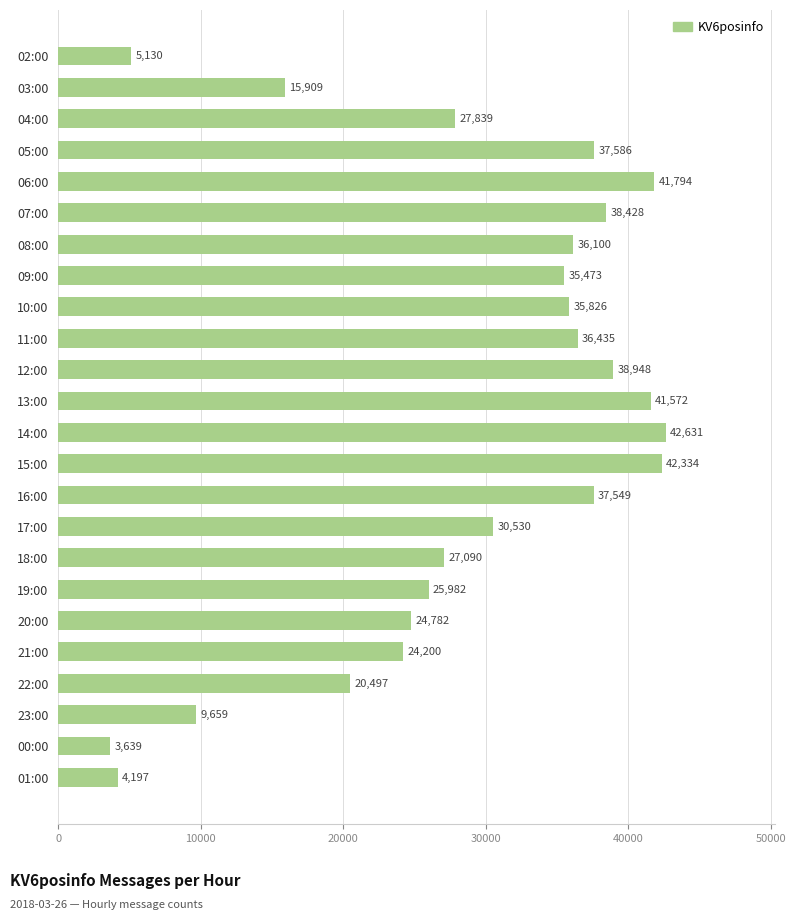

Reading top to bottom, what are all the values shown in this chart?

5130	15909	27839	37586	41794	38428	36100	35473	35826	36435	38948	41572	42631	42334	37549	30530	27090	25982	24782	24200	20497	9659	3639	4197